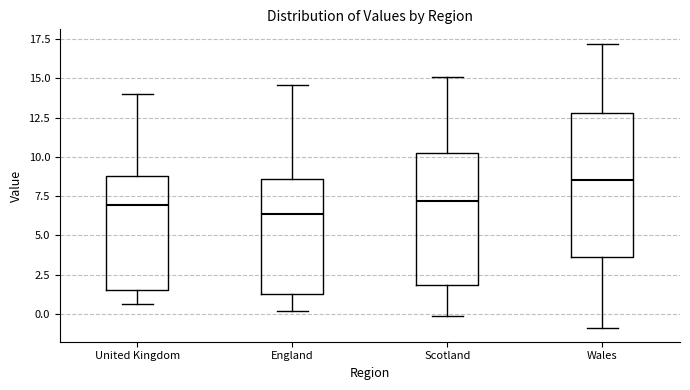

Where is the lower edge of the box for Scotland on the y-axis? The values are not printed on the chart, so give them approximately, as read against the axis.

2.0